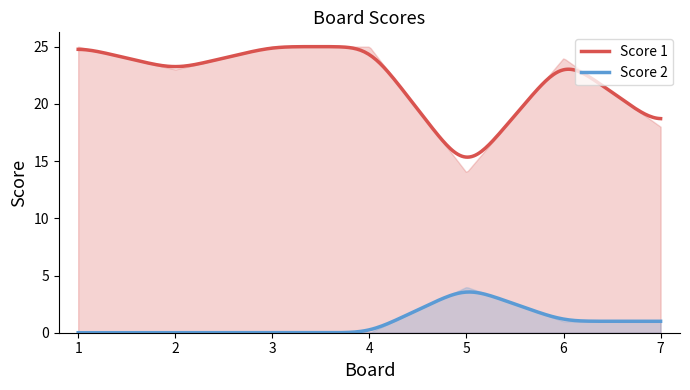

Which series has the largest total across all categories?

Score 1